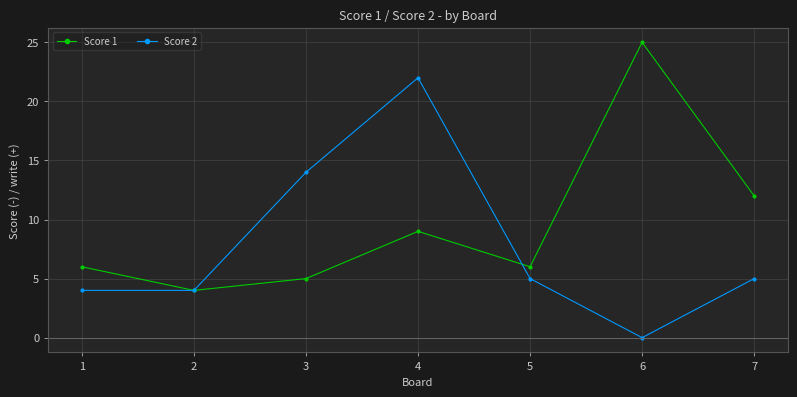

Where is the first local maximum for Score 2?

4